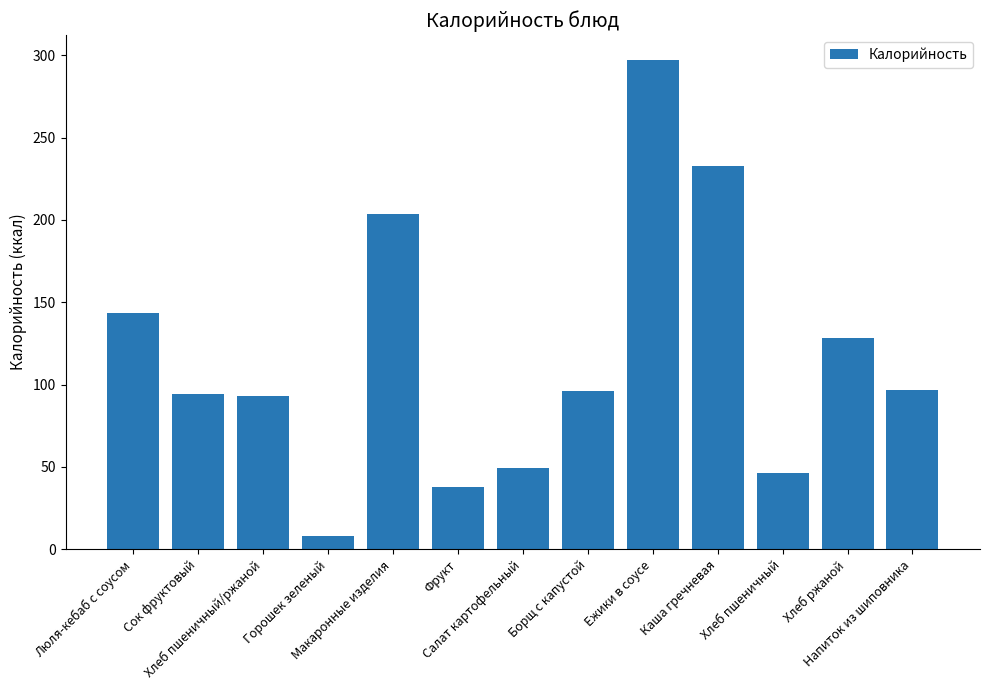

What is the change in value from Хлеб пшеничный/ржаной to Хлеб ржаной?

+34.8